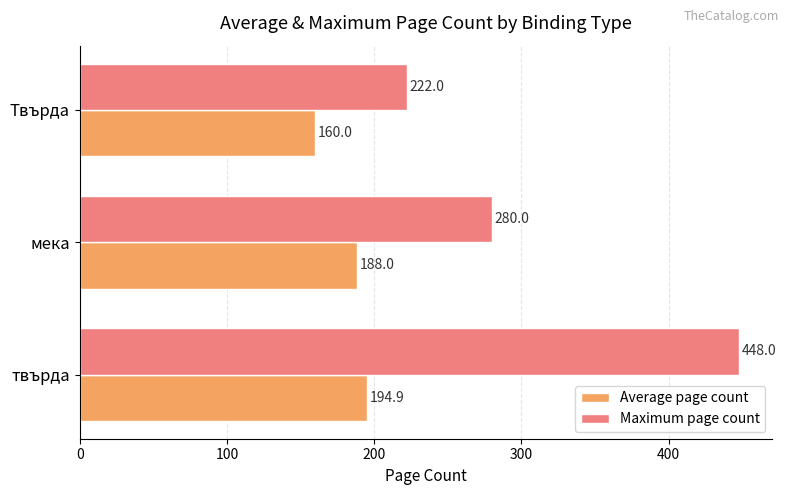

What is the greatest value displayed?

448.0